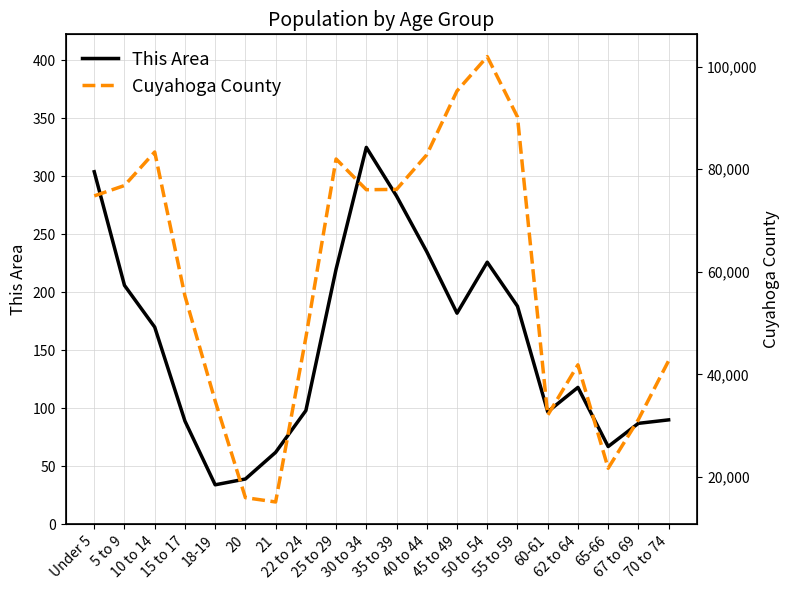

How many series are shown in this chart?

2